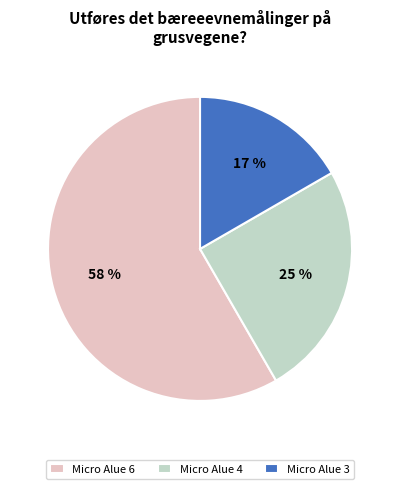

How many slices are in this pie chart?

3